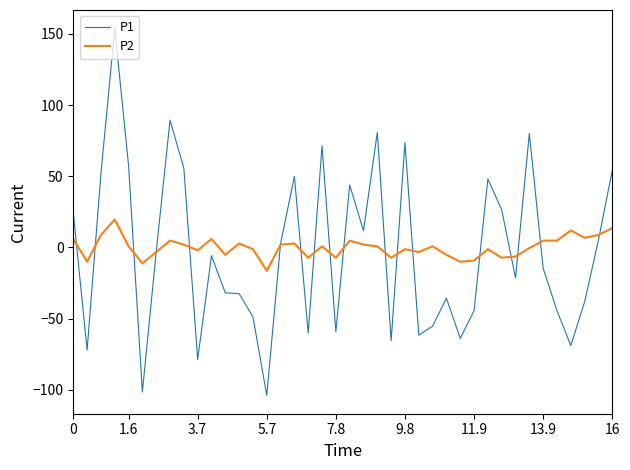

Rank the series by their maximum value, from highest to lowest.

P1, P2